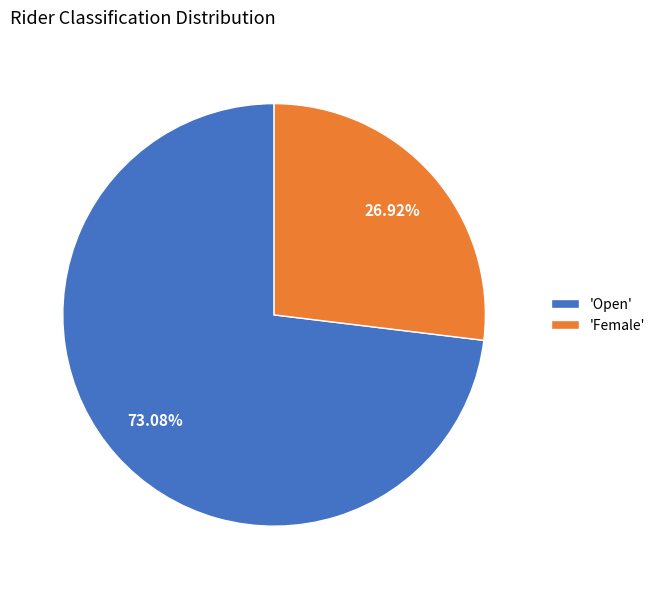

Rank the categories by value from highest to lowest.

'Open', 'Female'